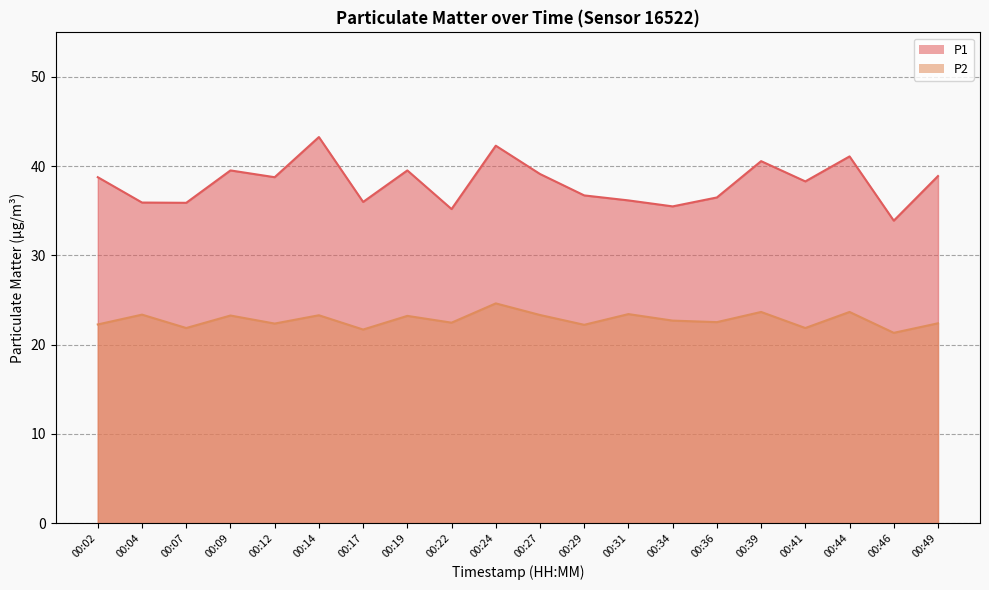

At which category does the chart reach its peak across all series?

00:14